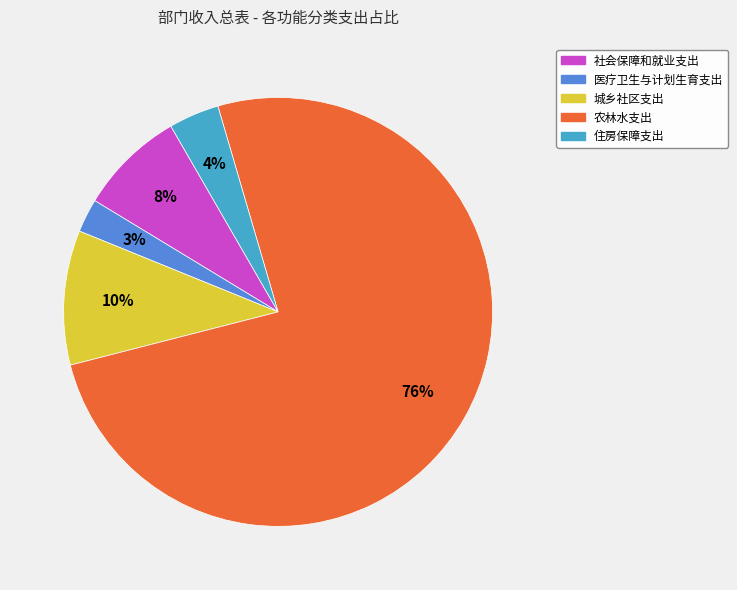

To the nearest percent, what is the average slice percentage?

20%